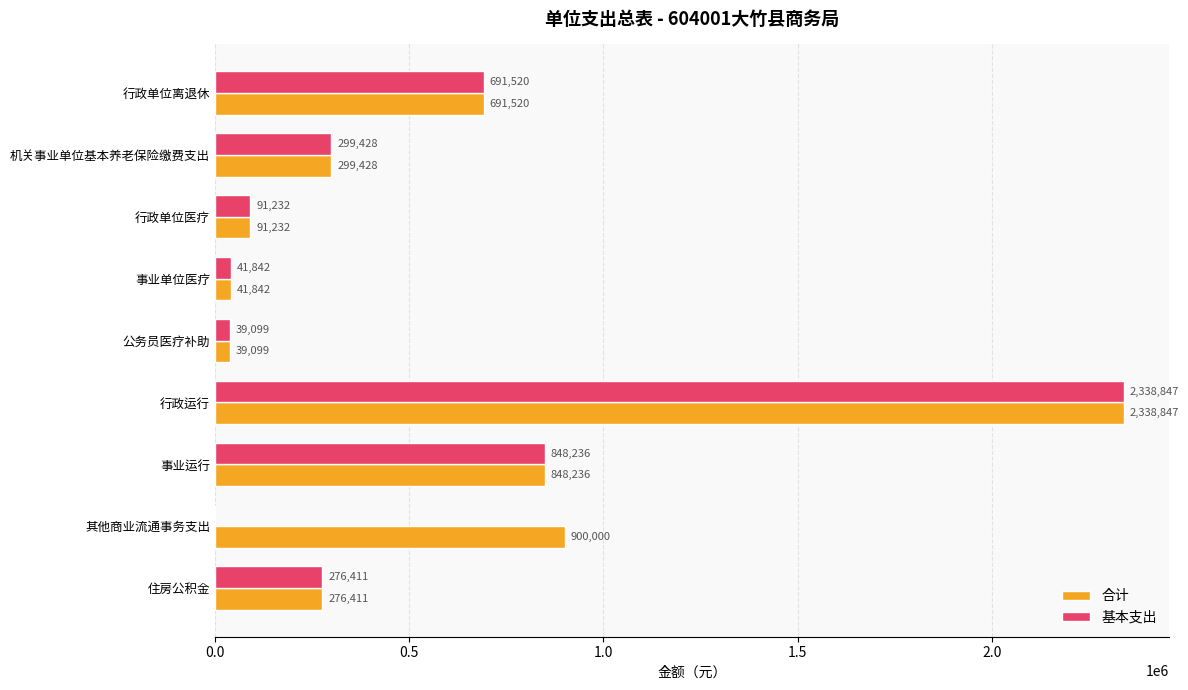

Which series has the largest range (max minus min)?

基本支出